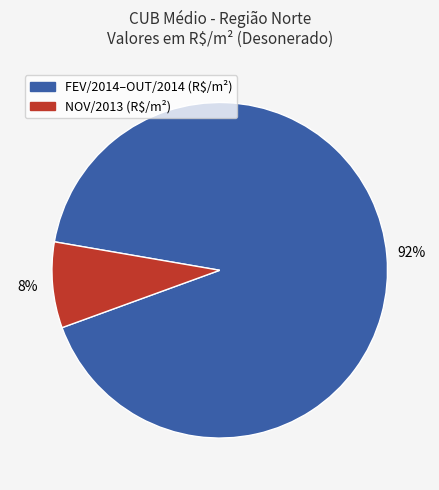

Is there a majority slice in this chart?

Yes